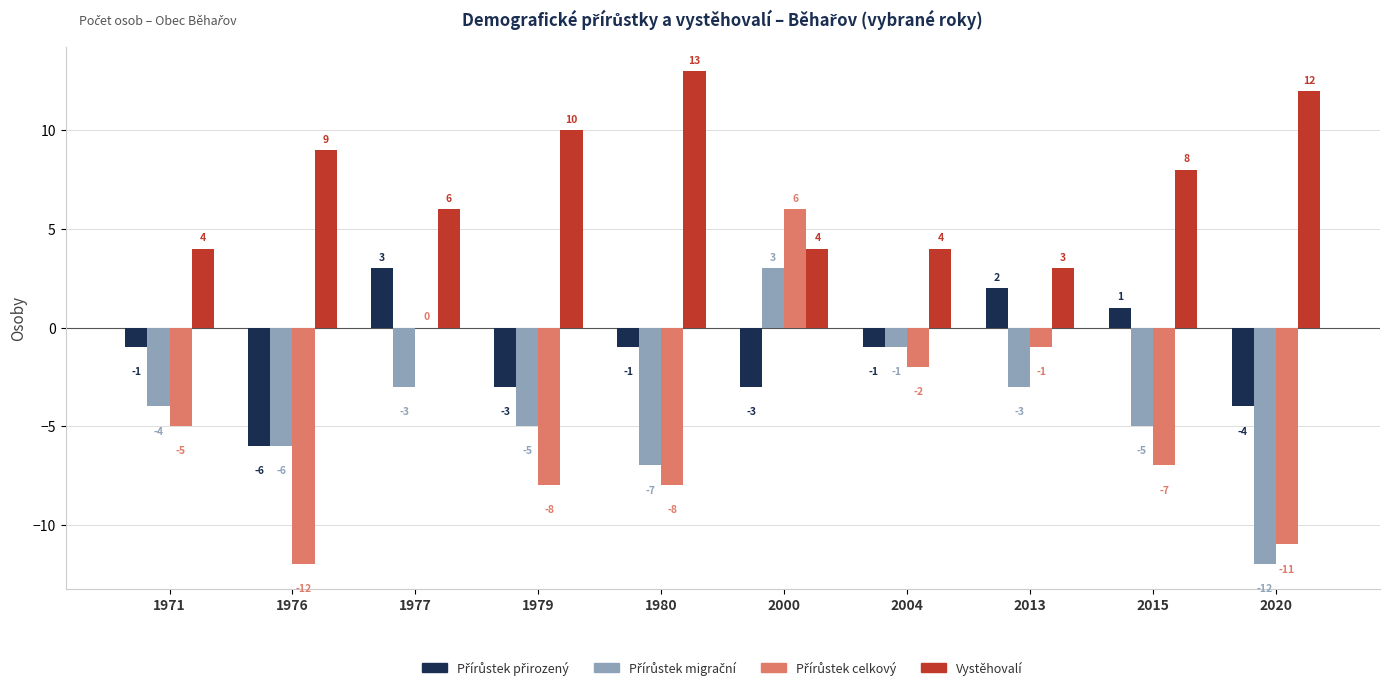

What is the approximate value of Vystěhovalí at 2015?

8